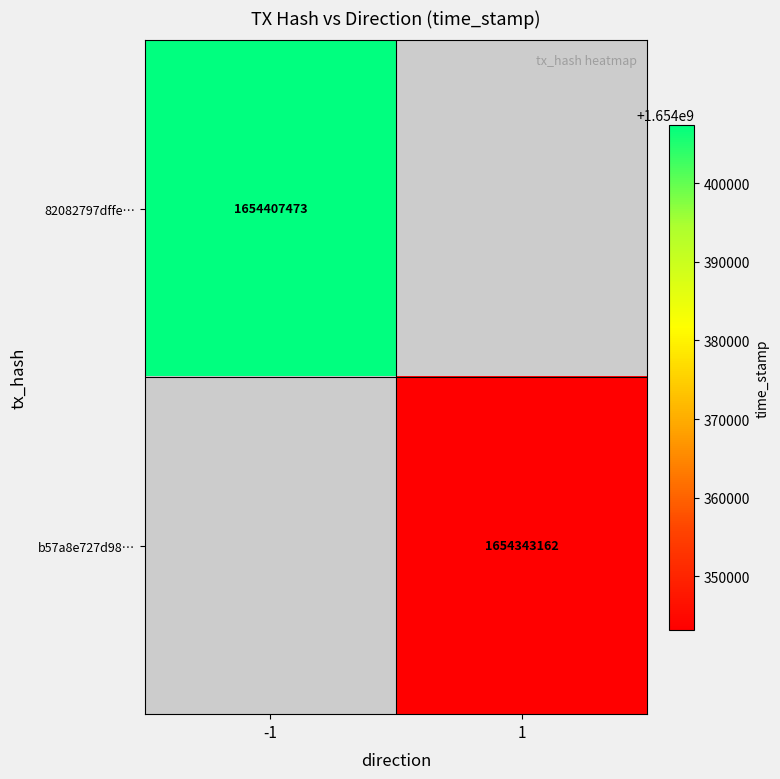

The 82082797dffe… series shows 1654407473 at -1. True or false?

True